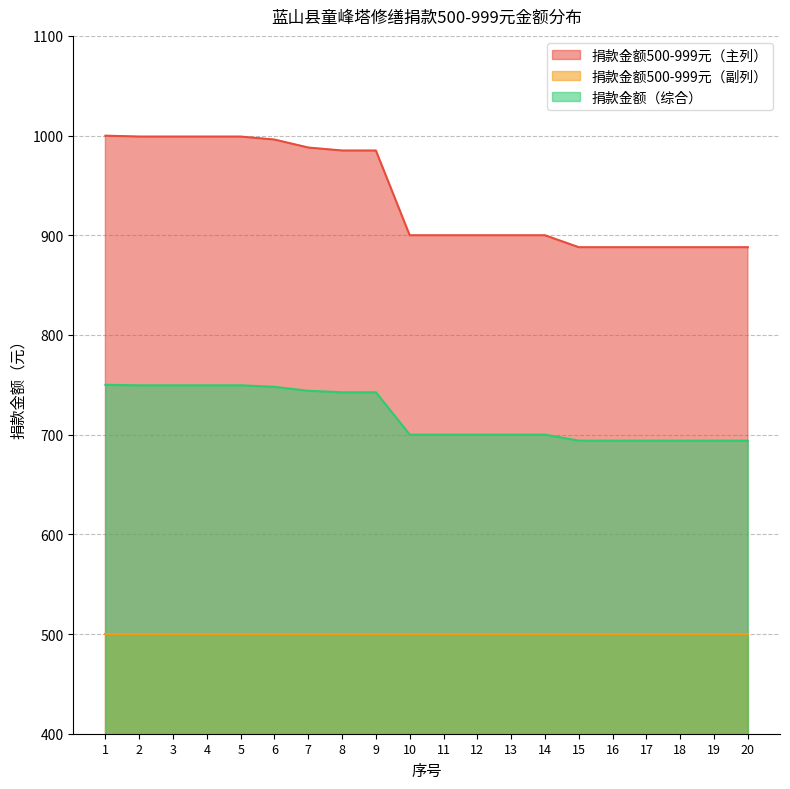

At which category is the sum across all series the highest?

1